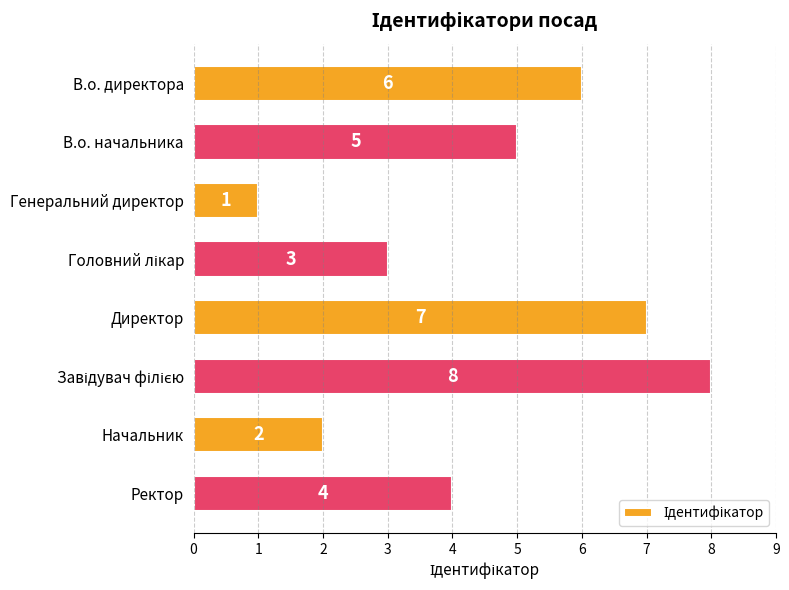

What is the greatest value displayed?

8